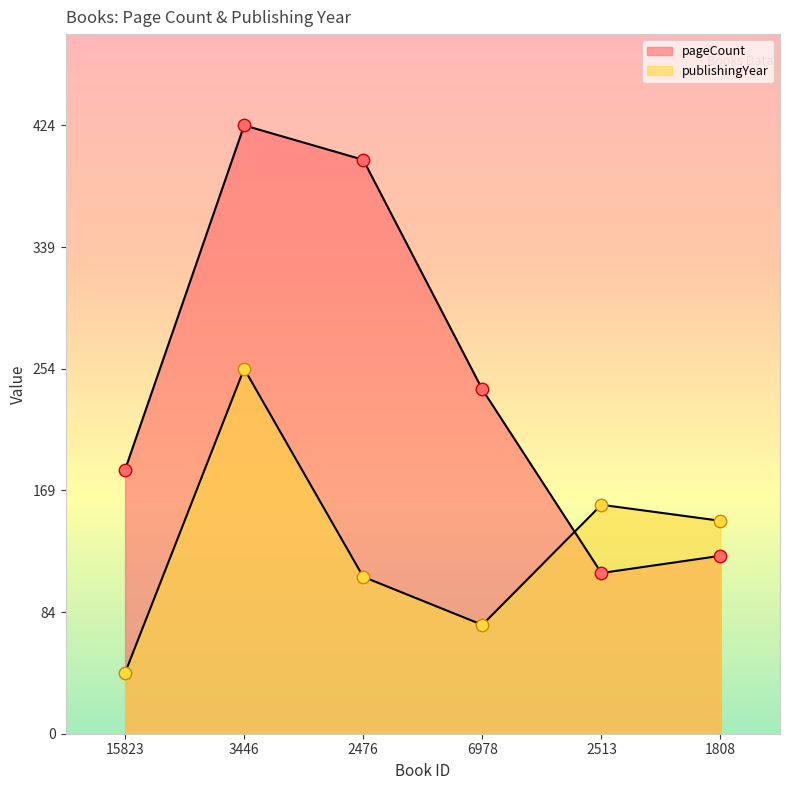

Is the value of pageCount at 1808 greater than the value of publishingYear at 3446?

No